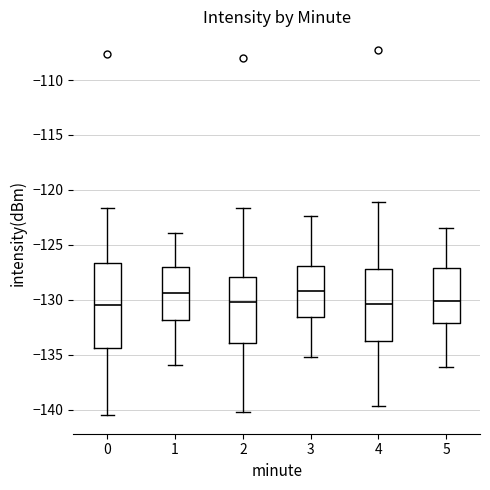

Which box is the tallest, from its lower edge to its upper edge?

0